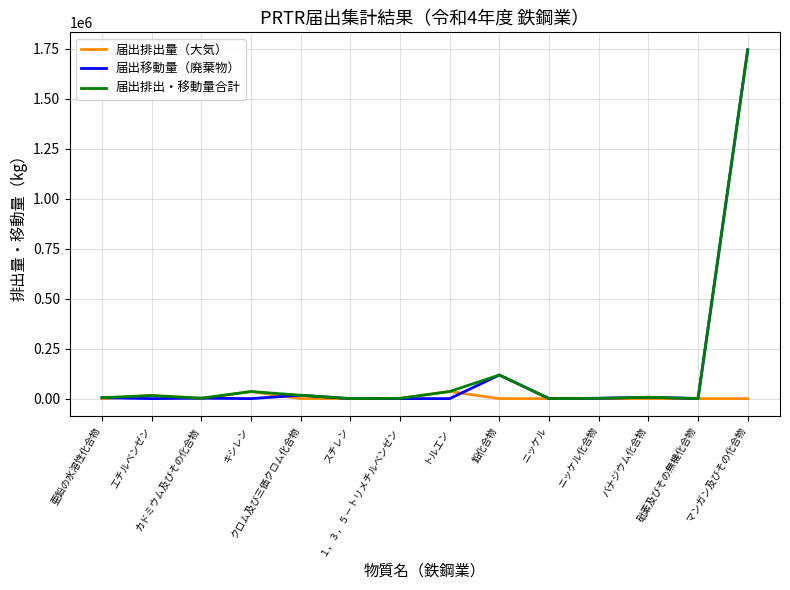

Which series has the widest spread of values?

届出移動量（廃棄物）